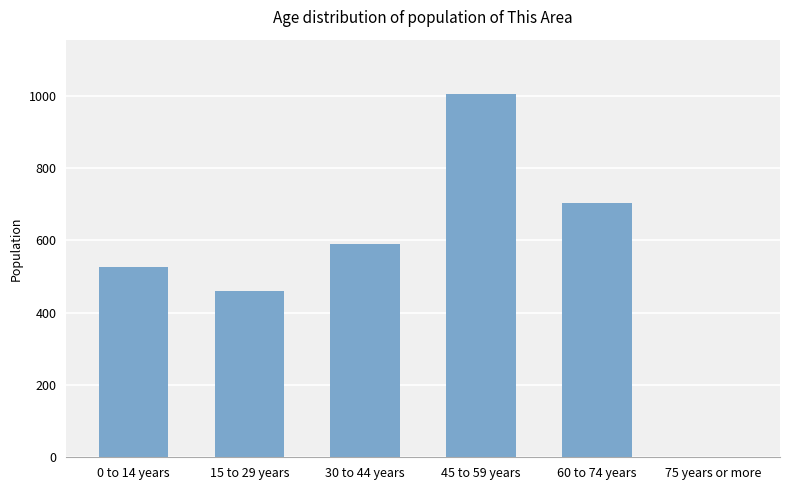

How many values are above zero?

5